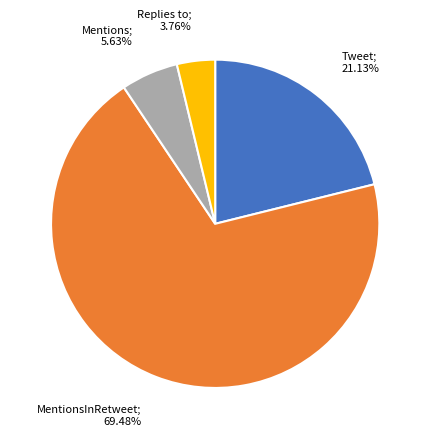

Which category has the smallest portion of the pie?

Replies to